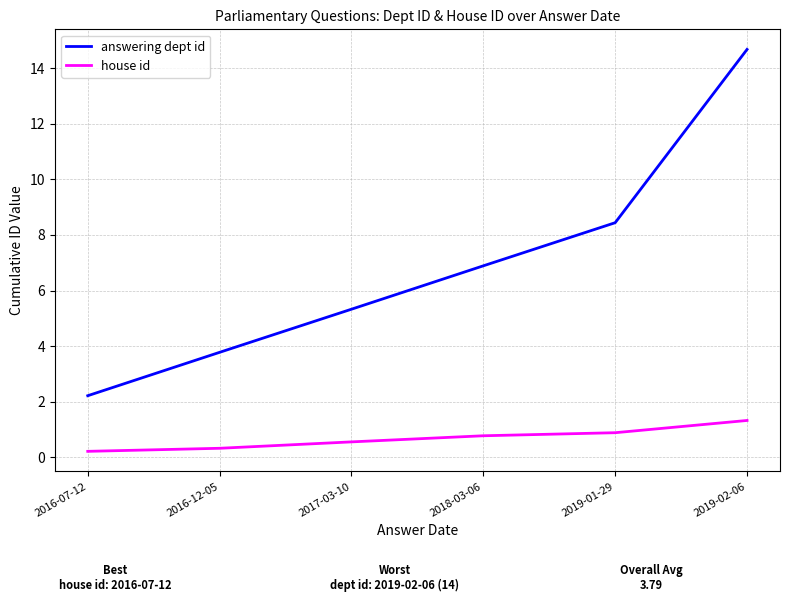

True or false: house id and answering dept id cross at least once.

False